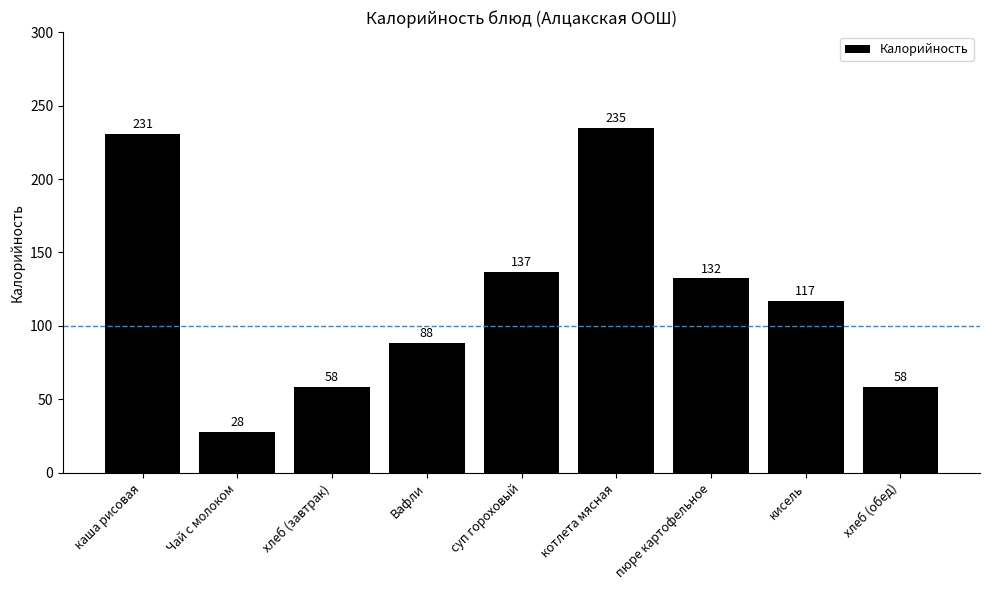

What is the average value?

120.5